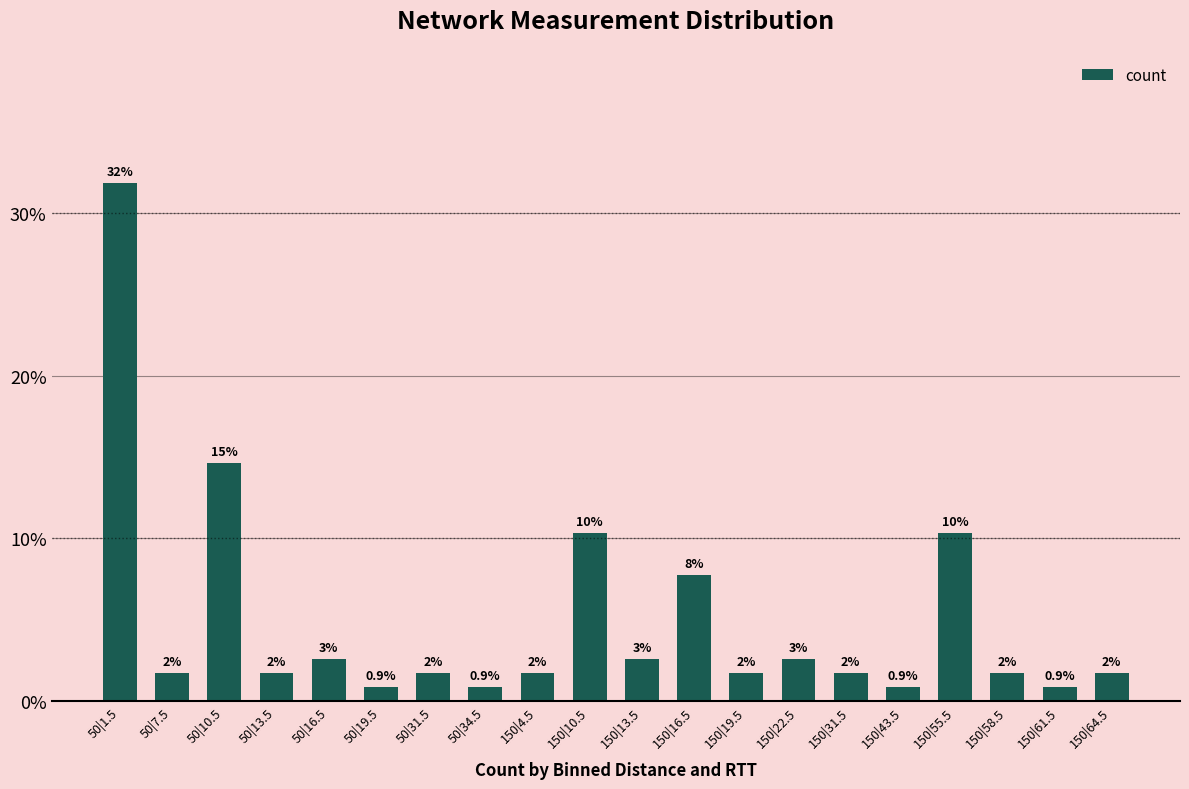

What is the label of the 9th bar from the right?

150|16.5